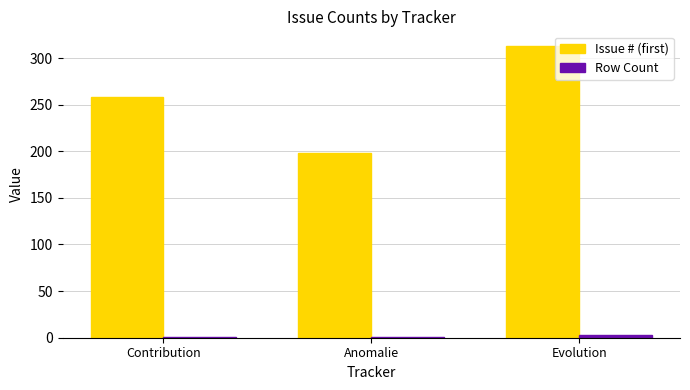

Which series changed the most between Contribution and Evolution?

Issue # (first)